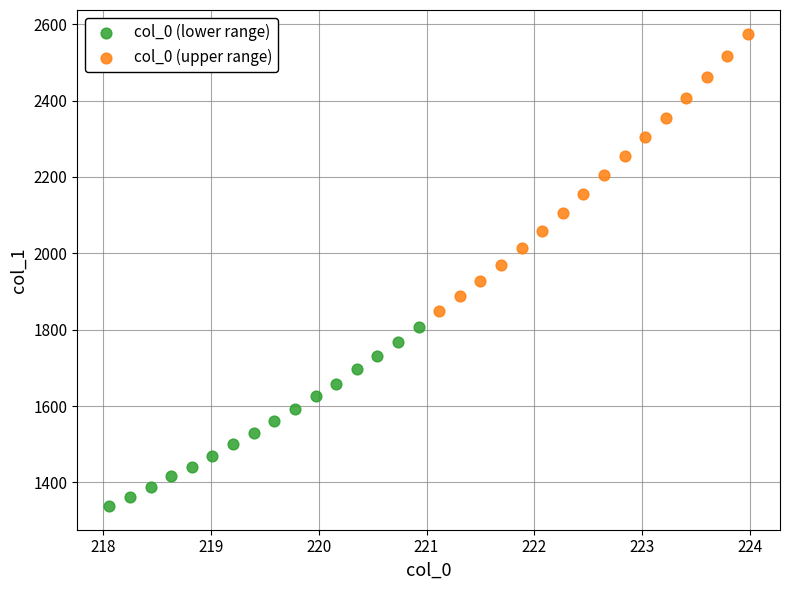

Which series has the widest spread of Y values?

col_0 (upper range)